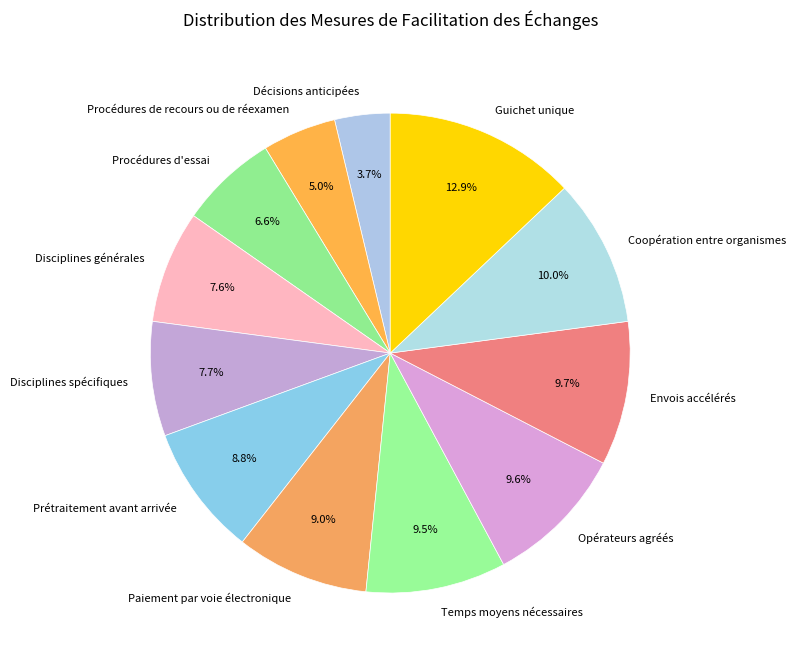

To the nearest percent, what is the combined percentage of Disciplines spécifiques and Paiement par voie électronique?

17%